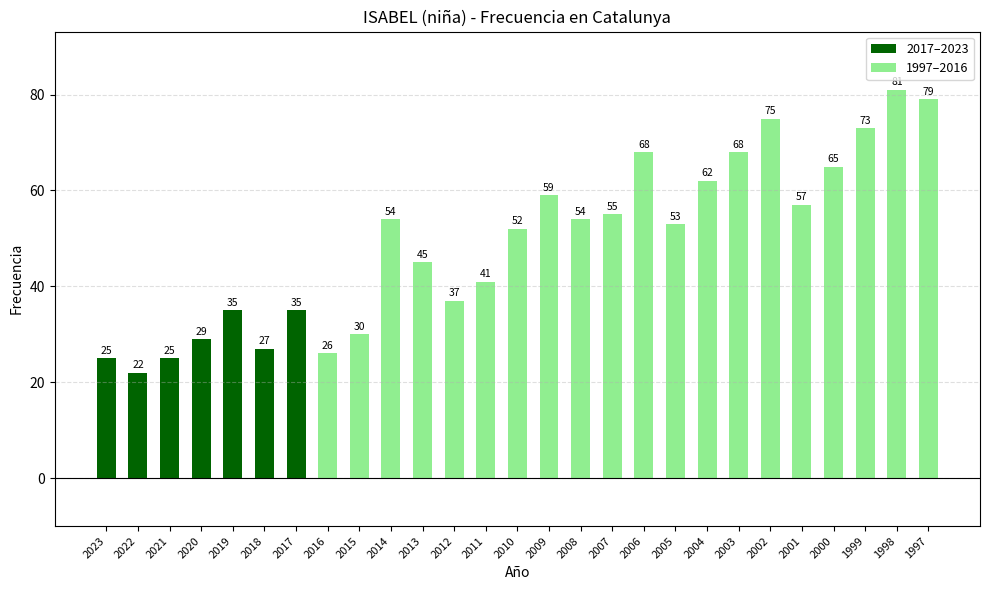

Which has a higher value, 2006 or 2017?

2006